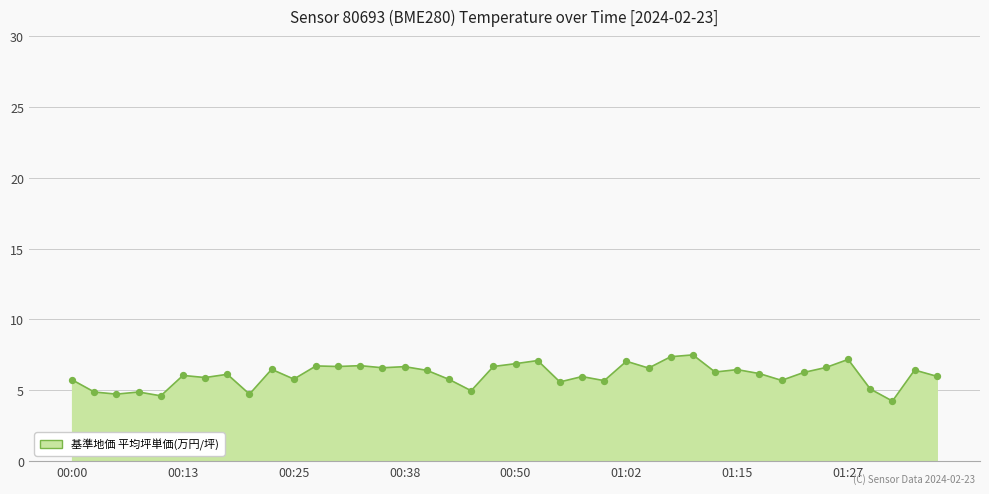

What is the difference between the maximum and minimum values?

3.3